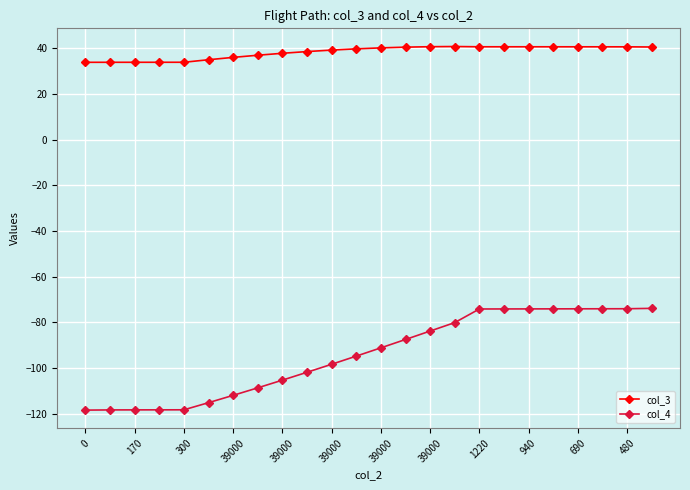

Which series has the widest spread of values?

col_4